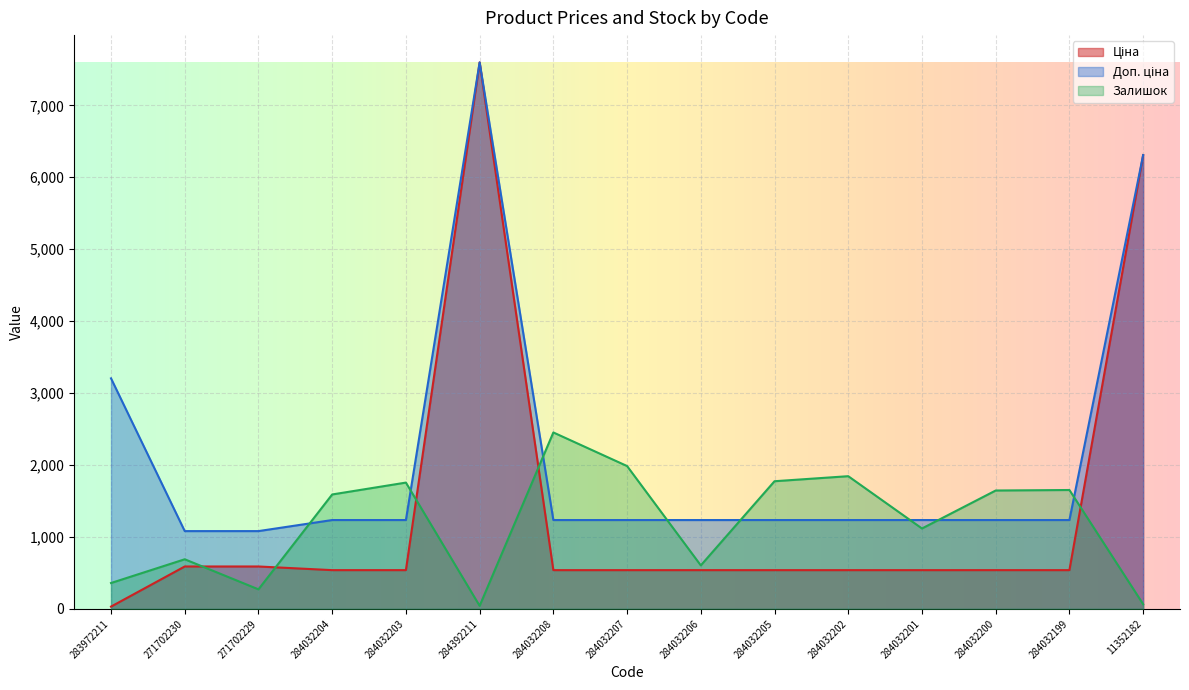

What are all the series names shown in the legend?

Ціна, Доп. ціна, Залишок